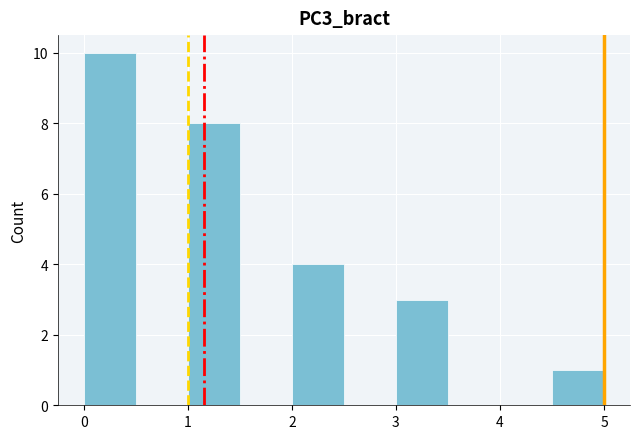

Reading left to right, list every bar in this chart as the range it spans on the x-axis followed by its height. The values are not printed on the chart, so give them approximately, as read against the axis.

0.0 to 0.5: 10
0.5 to 1.0: 0
1.0 to 1.5: 8
1.5 to 2.0: 0
2.0 to 2.5: 4
2.5 to 3.0: 0
3.0 to 3.5: 3
3.5 to 4.0: 0
4.0 to 4.5: 0
4.5 to 5.0: 1